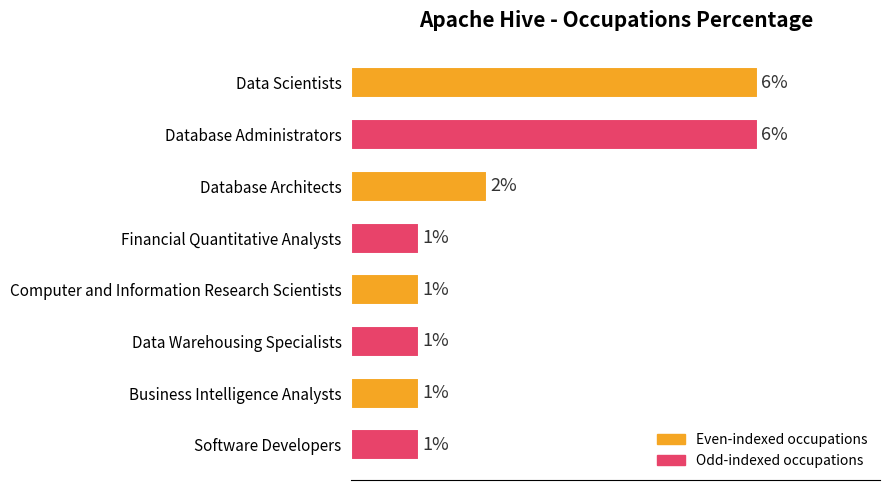

Does the chart contain any negative values?

No